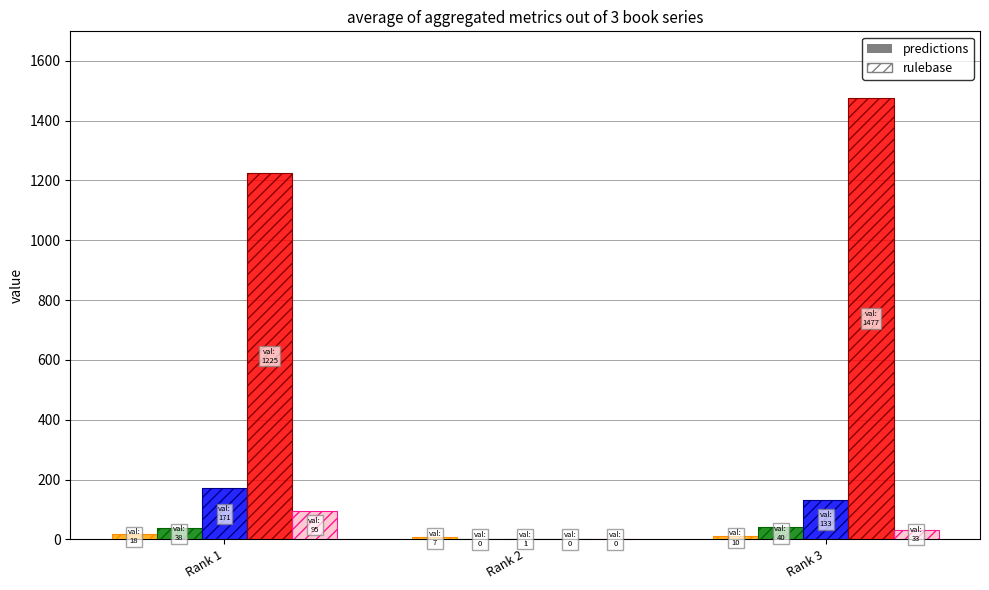

Count the Total Cites (3years) values in the range 0 to 95.

3